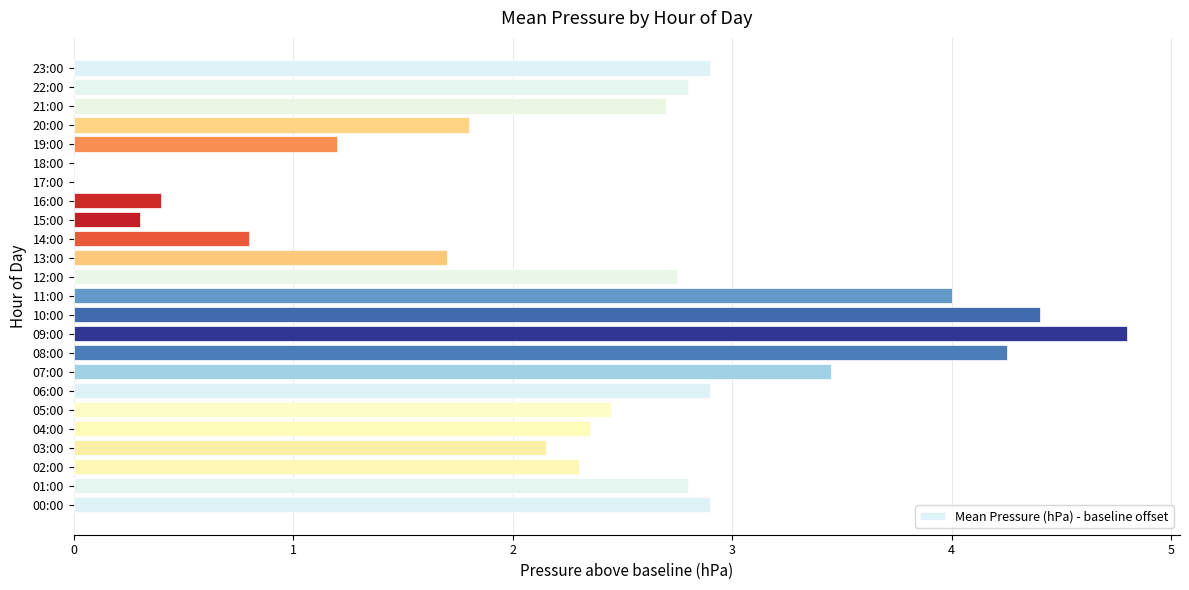

Are the bars grouped side by side (vs. stacked)?

No